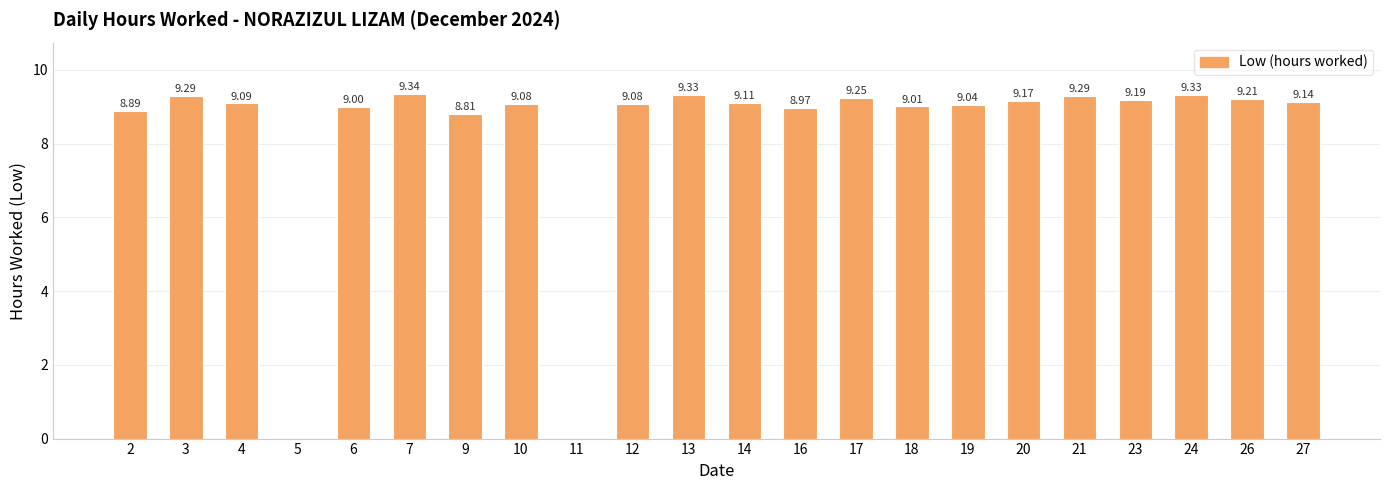

What is the ratio of the value at 19 to the value at 17?

1.0